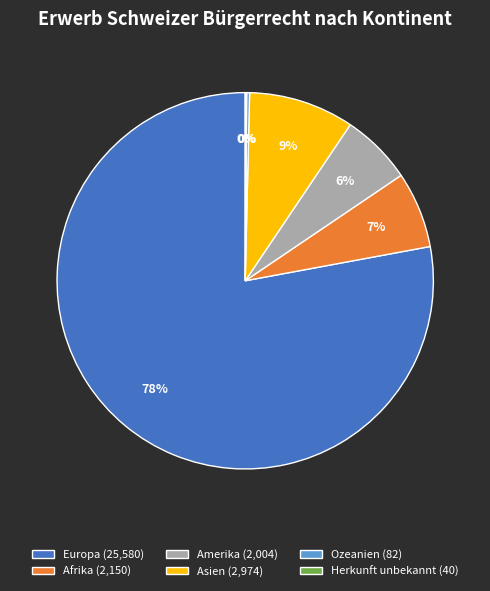

Which slice represents more than half of the pie?

Europa